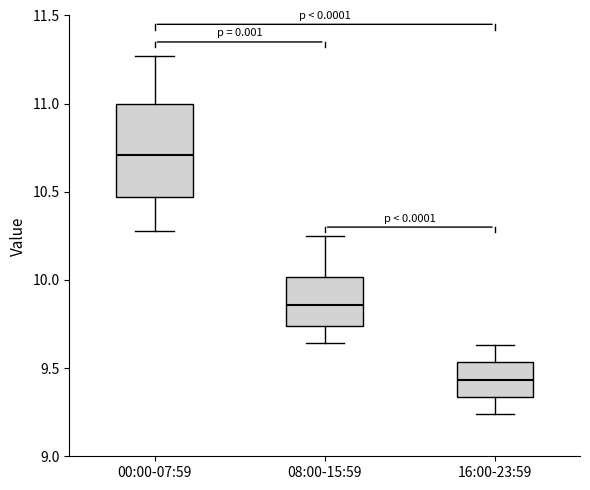

Reading left to right, read every box against the y-axis: the position of its median line, the range the box covers, and the ends of its whiskers. The values are not printed on the chart, so give them approximately, as read against the axis.

00:00-07:59: median 10.70, box 10.45 to 11.00, whiskers 10.30 to 11.25
08:00-15:59: median 9.85, box 9.75 to 10.00, whiskers 9.65 to 10.25
16:00-23:59: median 9.45, box 9.35 to 9.55, whiskers 9.25 to 9.65